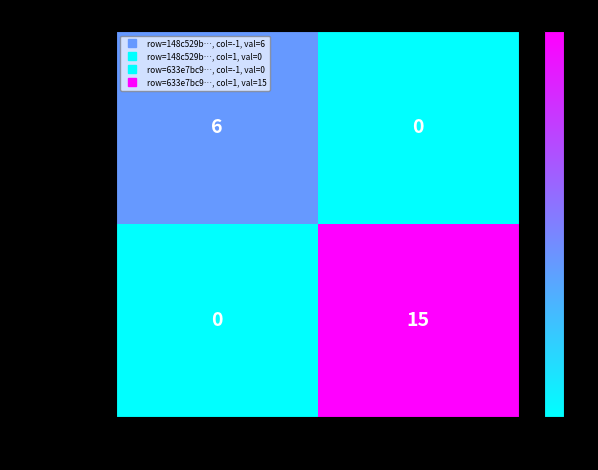

Count the number of categories in the chart.

2